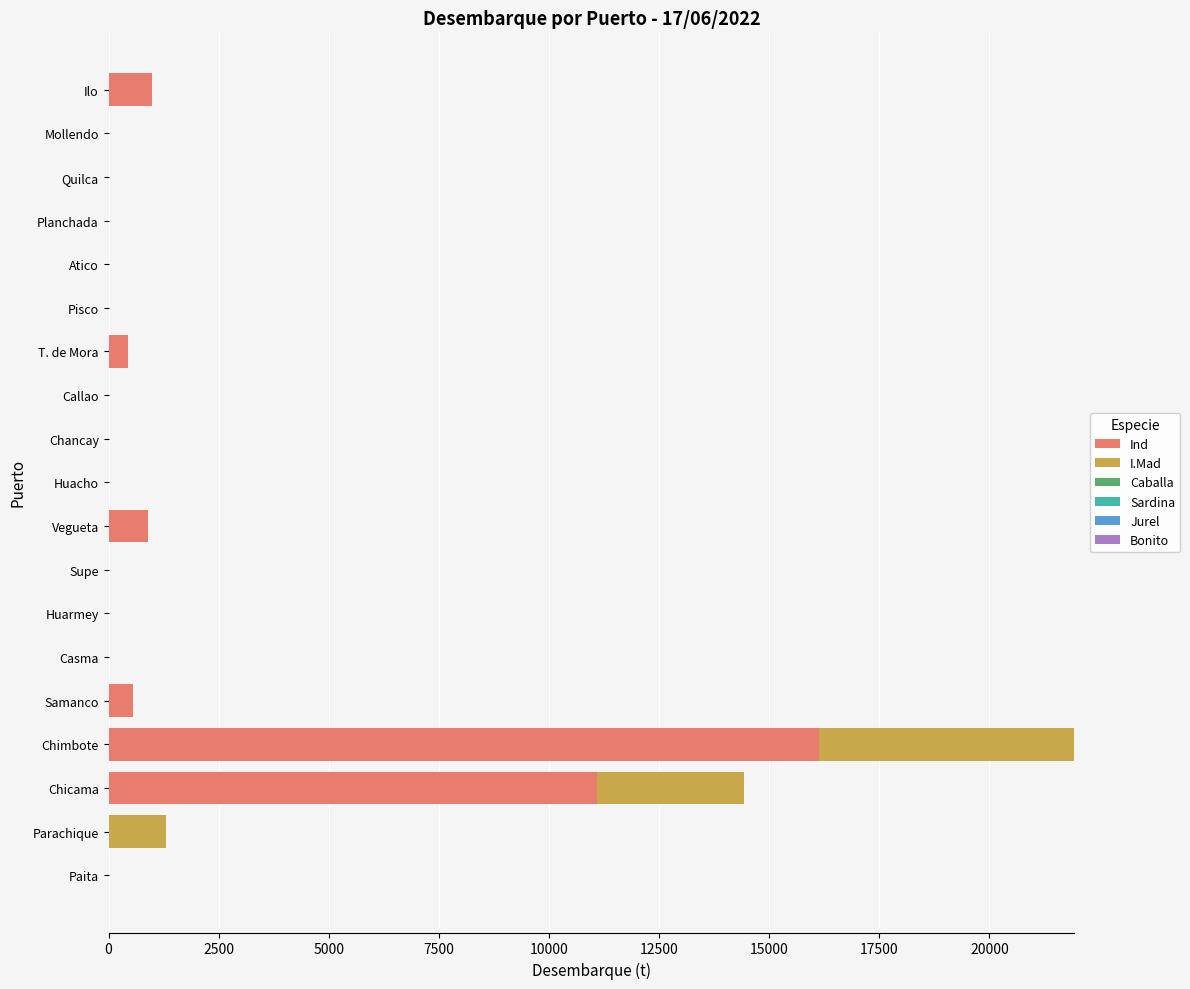

At which label is Ind closest to 8071?

Chicama